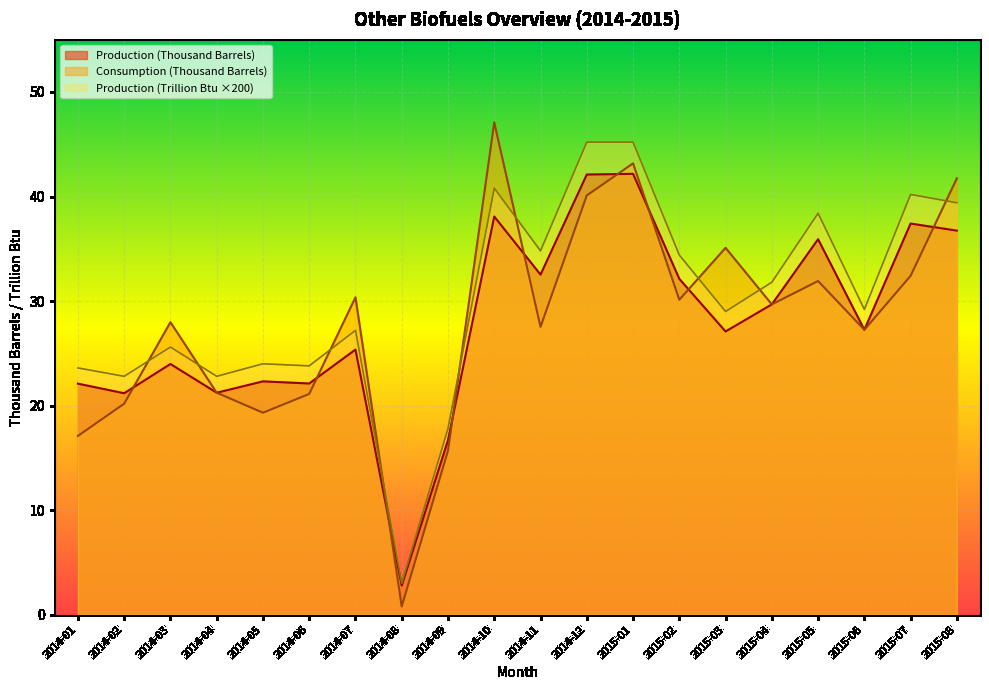

What is the maximum value shown in the chart?

47.1